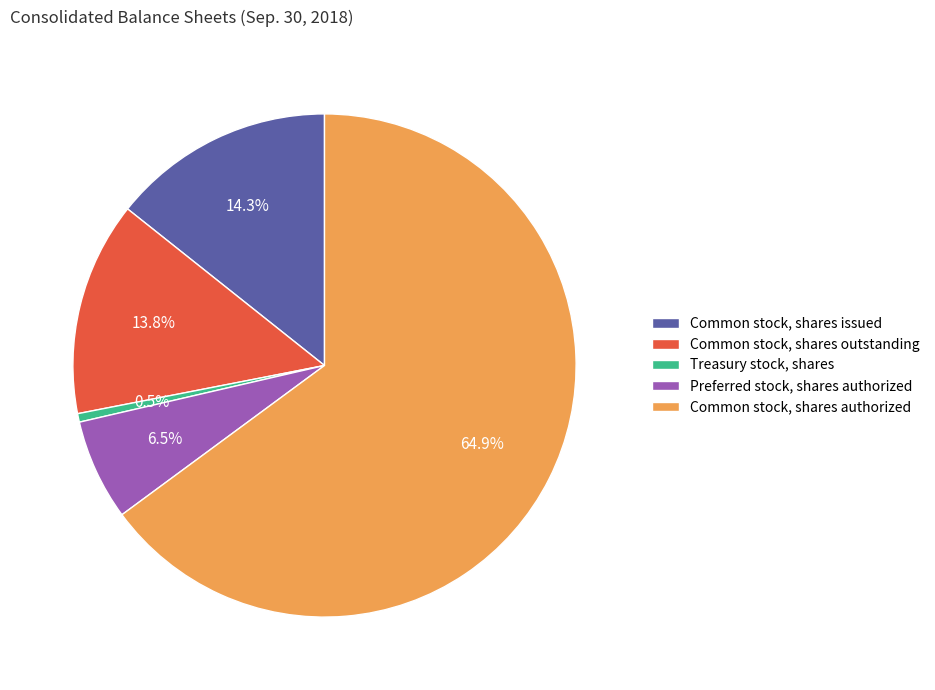

How much of the chart is everything except Preferred stock, shares authorized?

93.5%